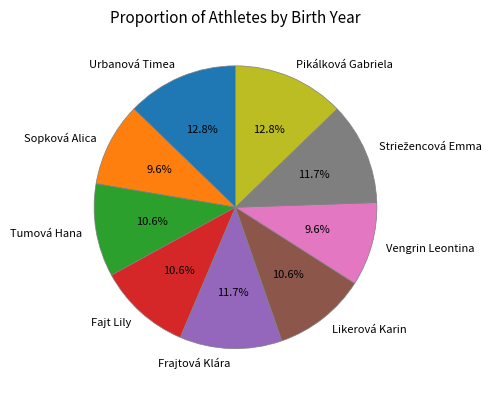

Which has a higher value, Pikálková Gabriela or Sopková Alica?

Pikálková Gabriela